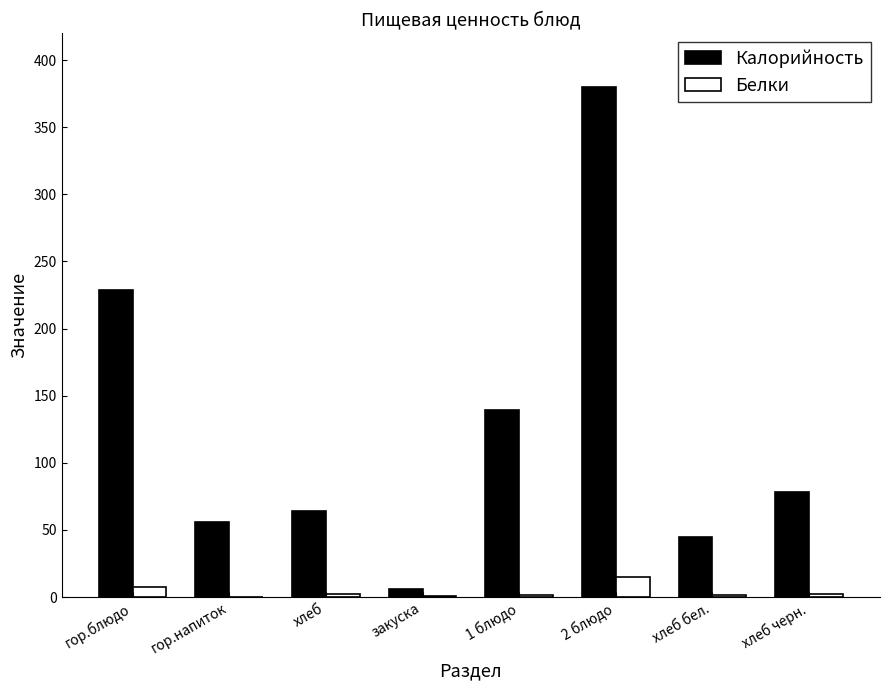

How many data points does each series have?

8